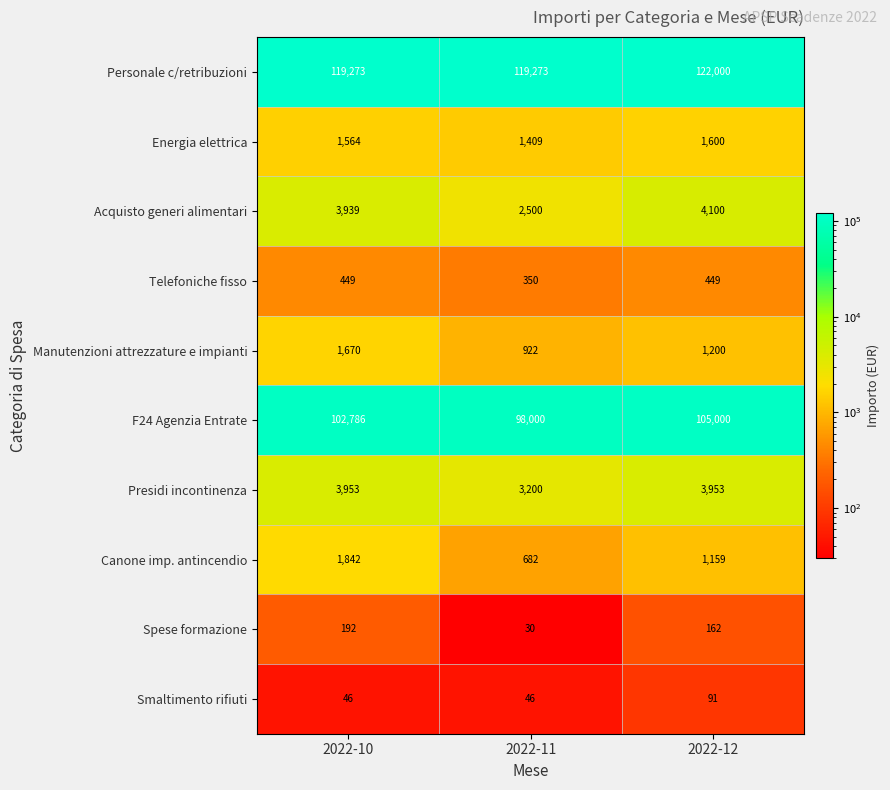

Read the Energia elettrica value at 2022-11.

1409